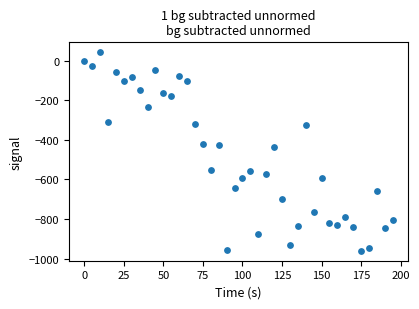

What is the range of X values (max minus min)?

195.0